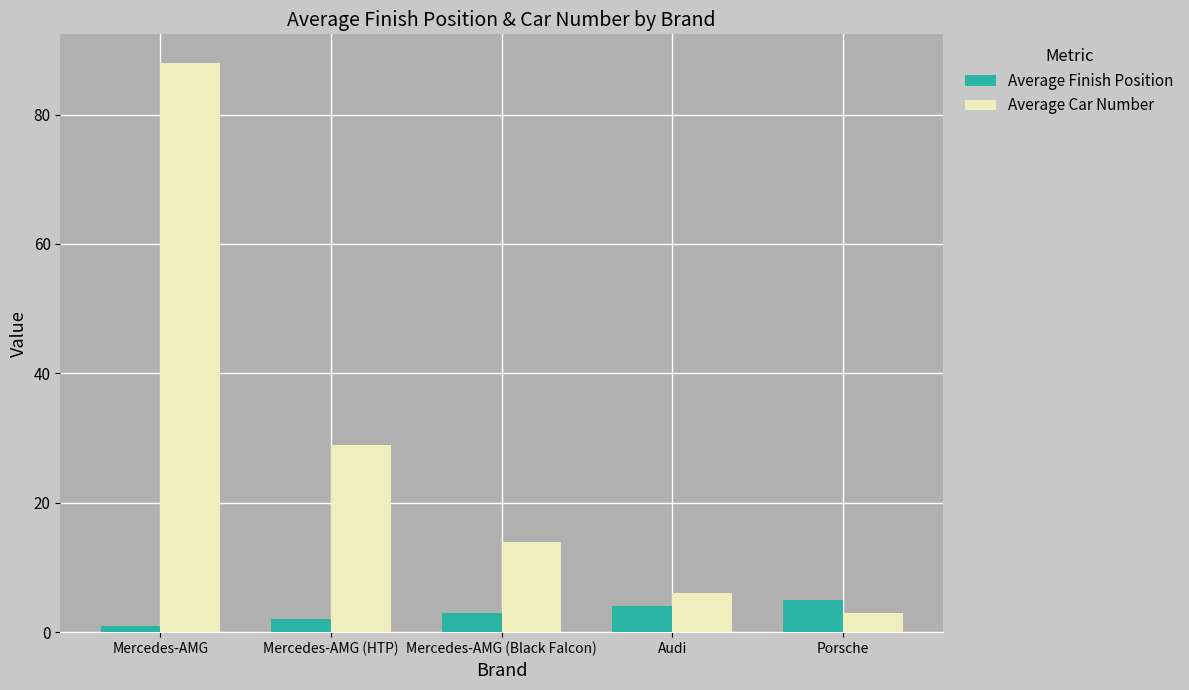

True or false: Average Finish Position has a value of 9 at Porsche.

False